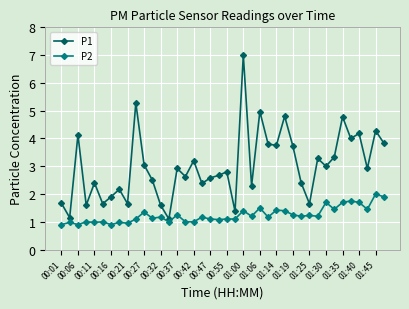

What is the maximum value for P1?

7.0